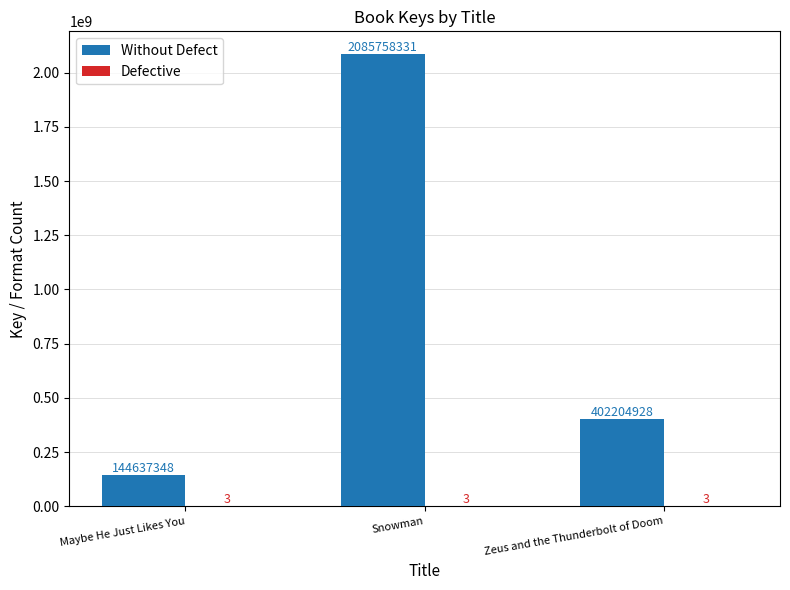

What is the sum of all Without Defect values?

2632600607